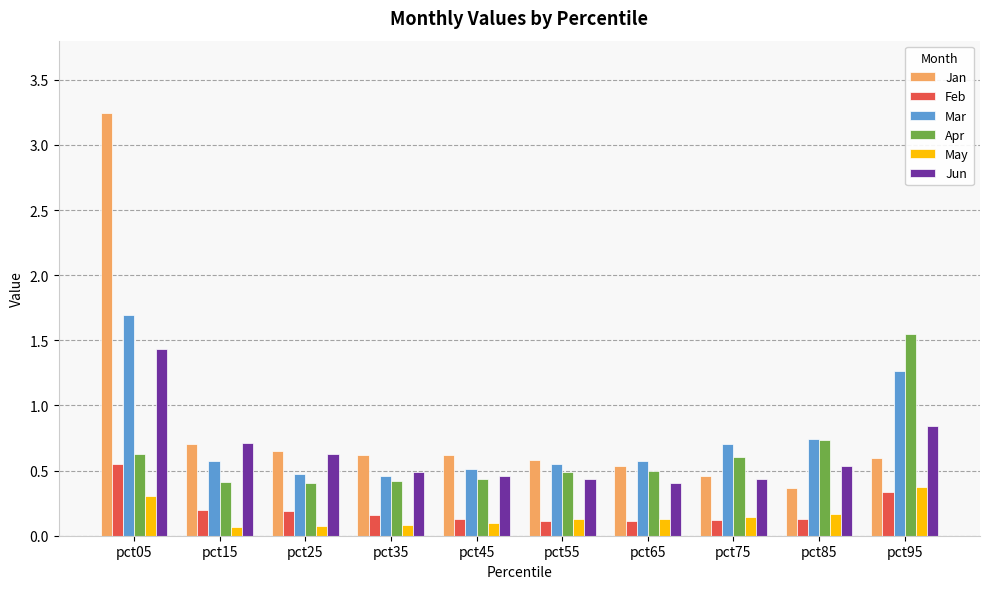

How many bars are there in each group?

6